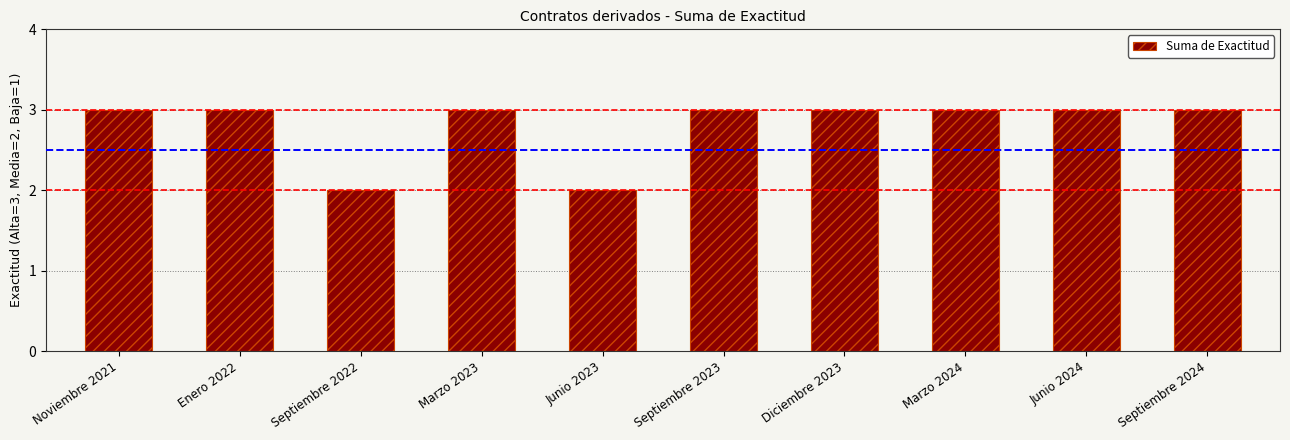

Count the number of data series in this chart.

1